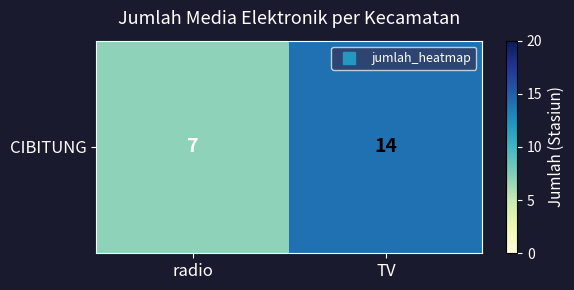

What is the ratio of the value at TV to the value at radio?

2.0